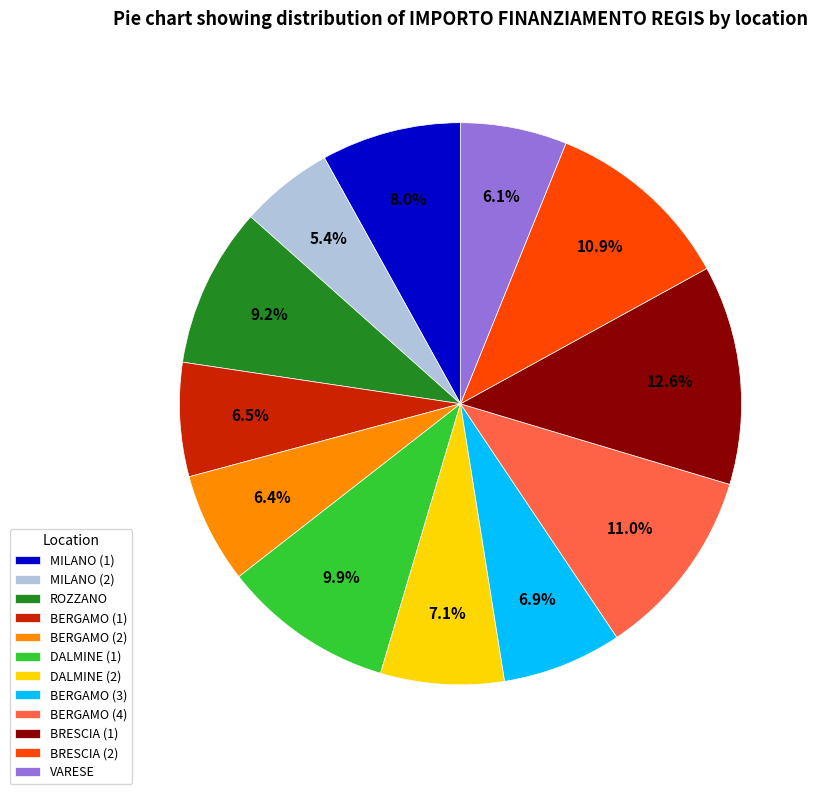

What is the ratio of the value at ROZZANO to the value at BRESCIA (1)?

0.7